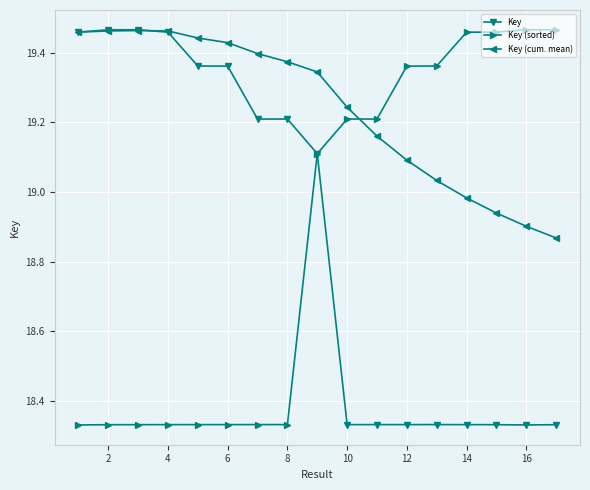

At how many categories does at least one series exceed 19?

17